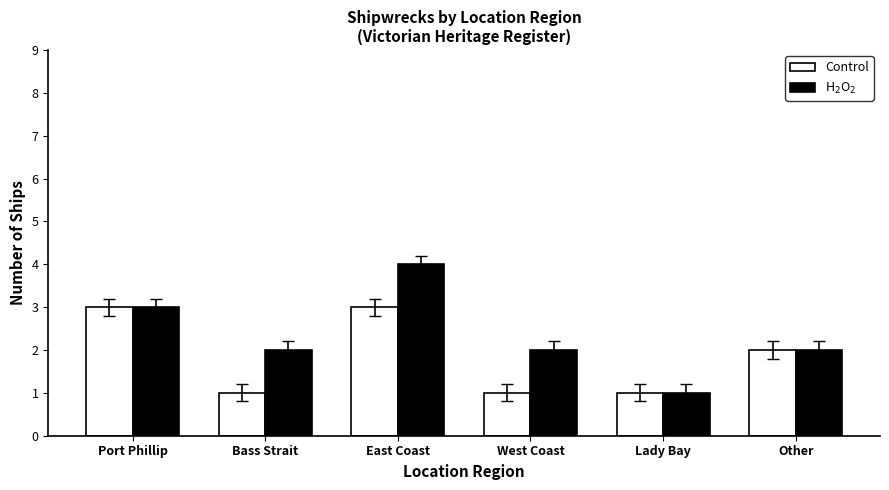

Which series has the largest total across all categories?

H$_2$O$_2$